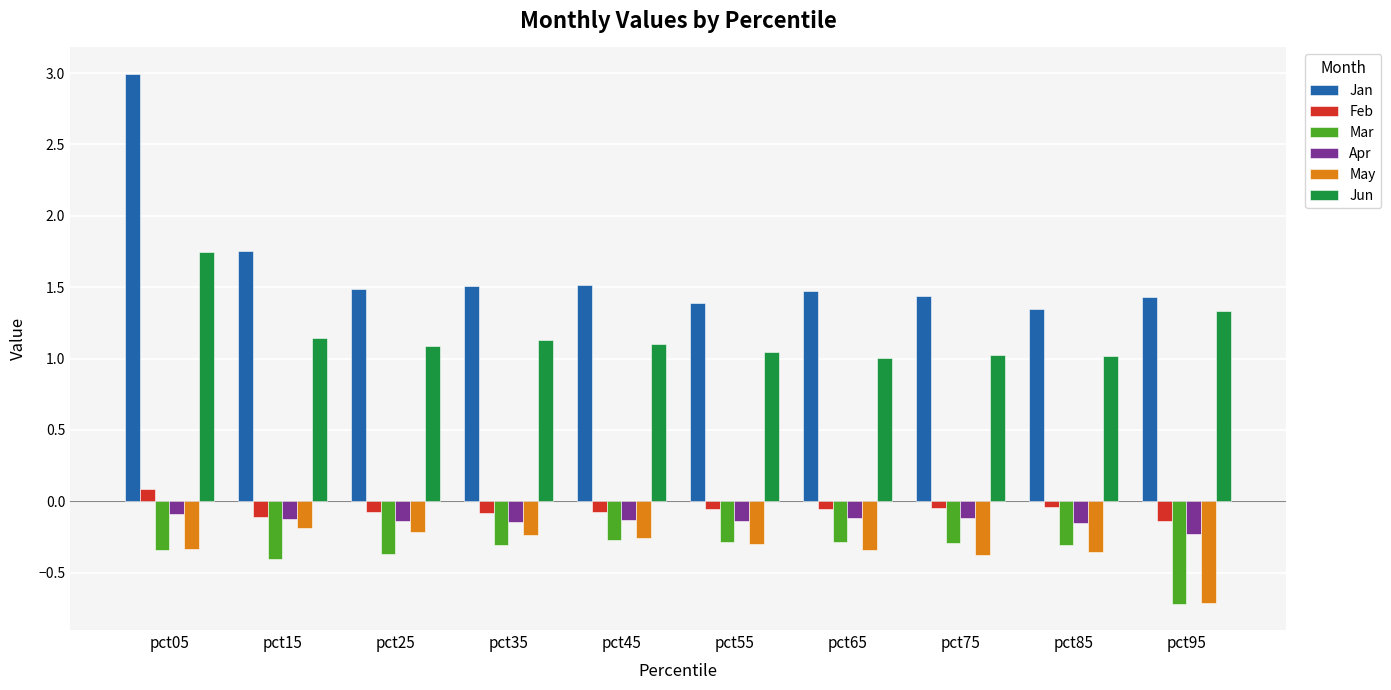

At how many categories does at least one series exceed 1?

10